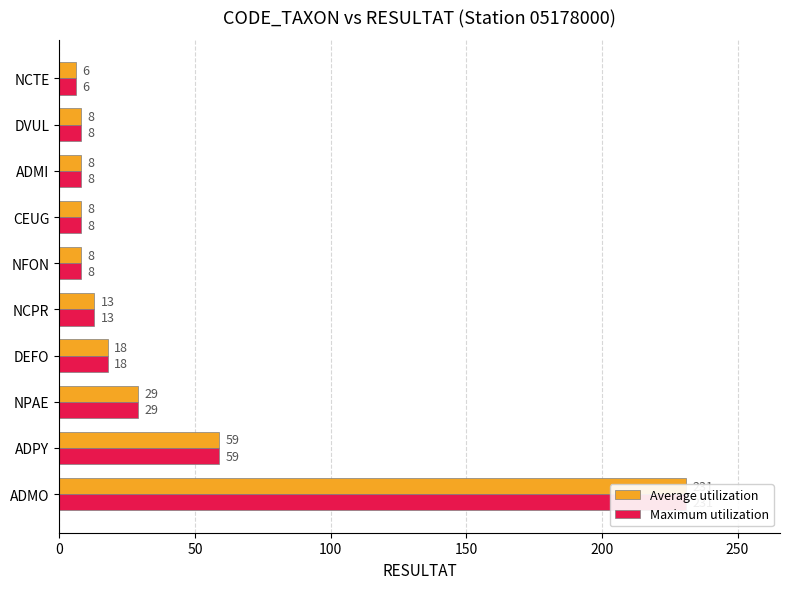

How many data points does each series have?

10